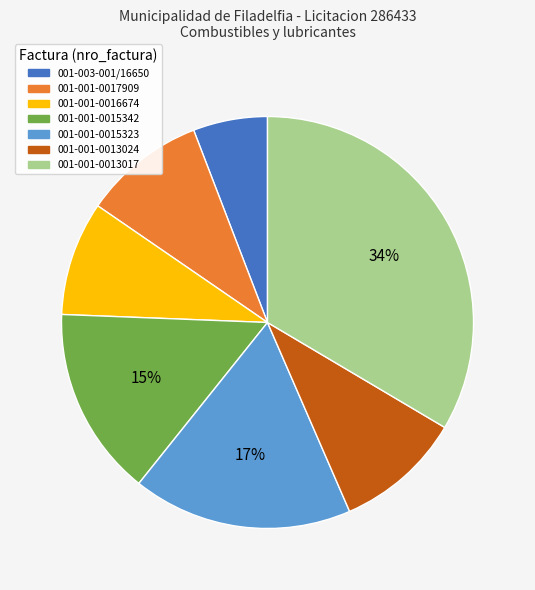

Do 001-001-0013017 and 001-001-0017909 together represent more than half of the pie?

No